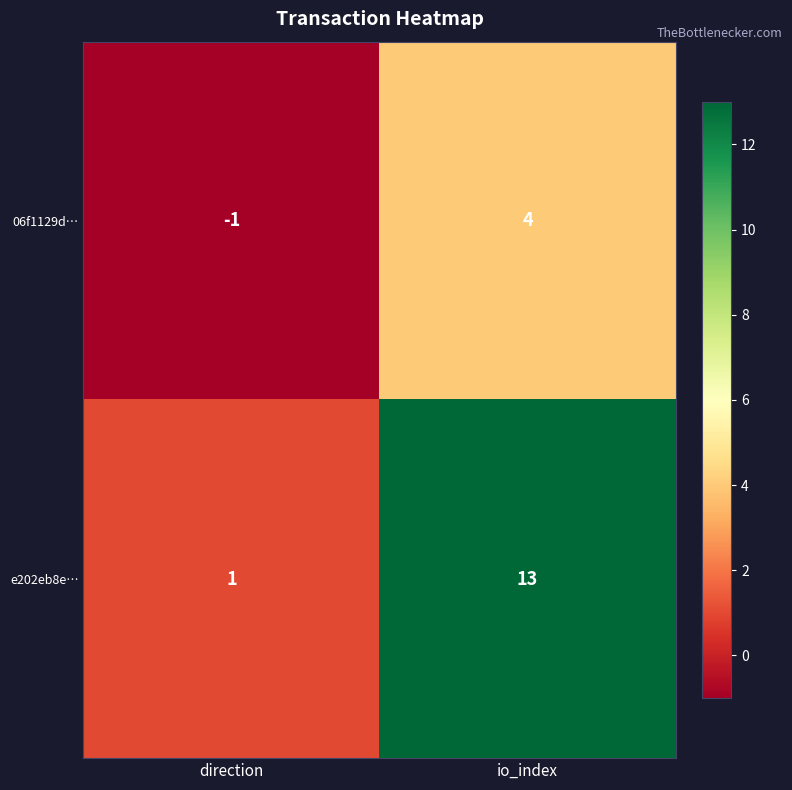

Rank the series by their average value, from highest to lowest.

e202eb8e…, 06f1129d…